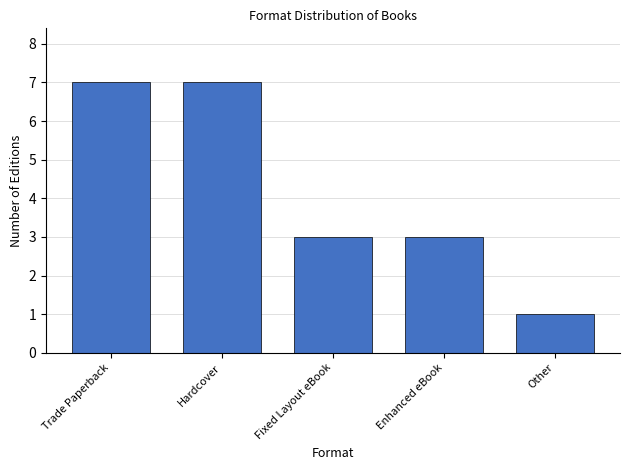

What is the change in value from Hardcover to Enhanced eBook?

-4